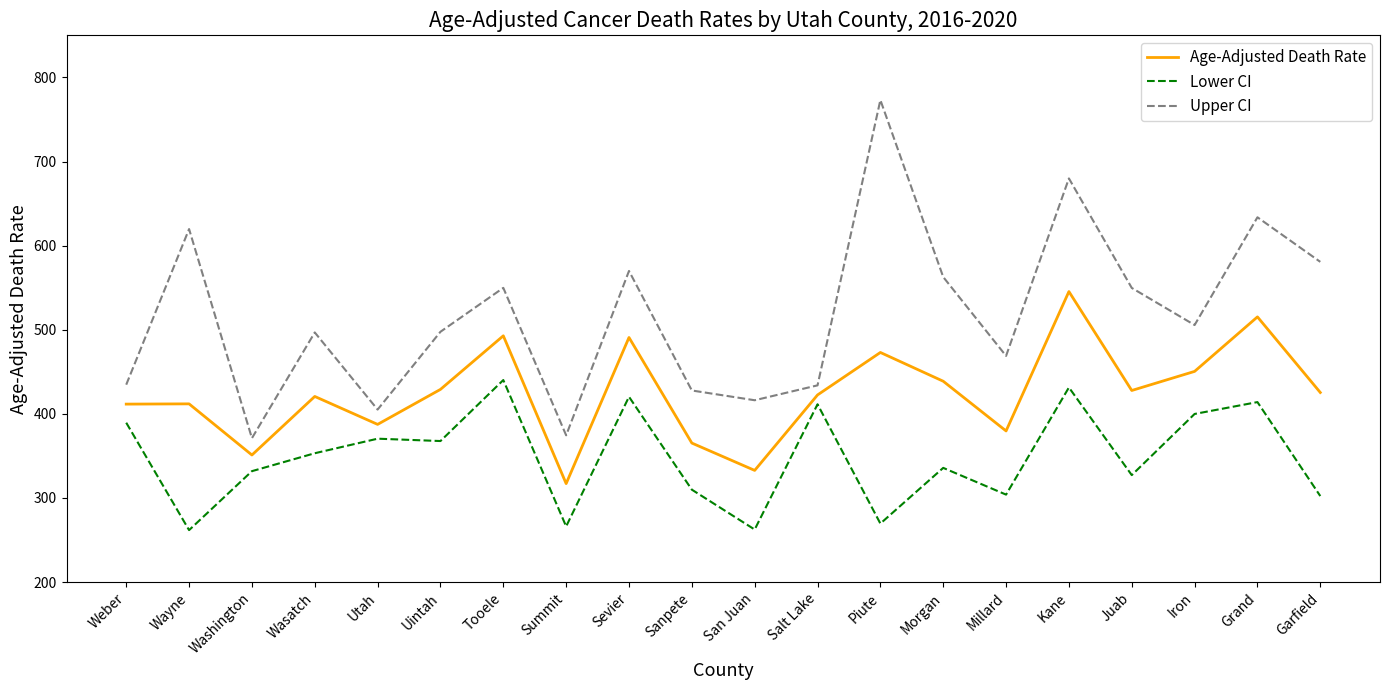

What is the sum of the Lower CI values at Weber and Morgan?

725.3